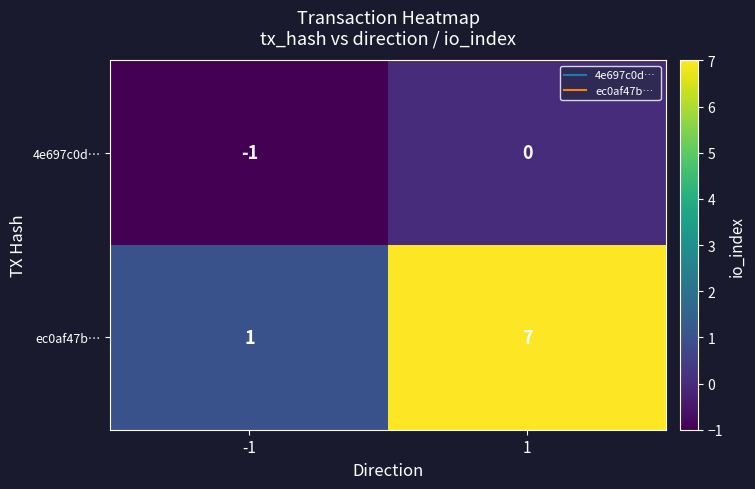

Reading right to left, transcribe all the data shown in this chart.

4e697c0d…: 1=0	-1=-1
ec0af47b…: 1=7	-1=1